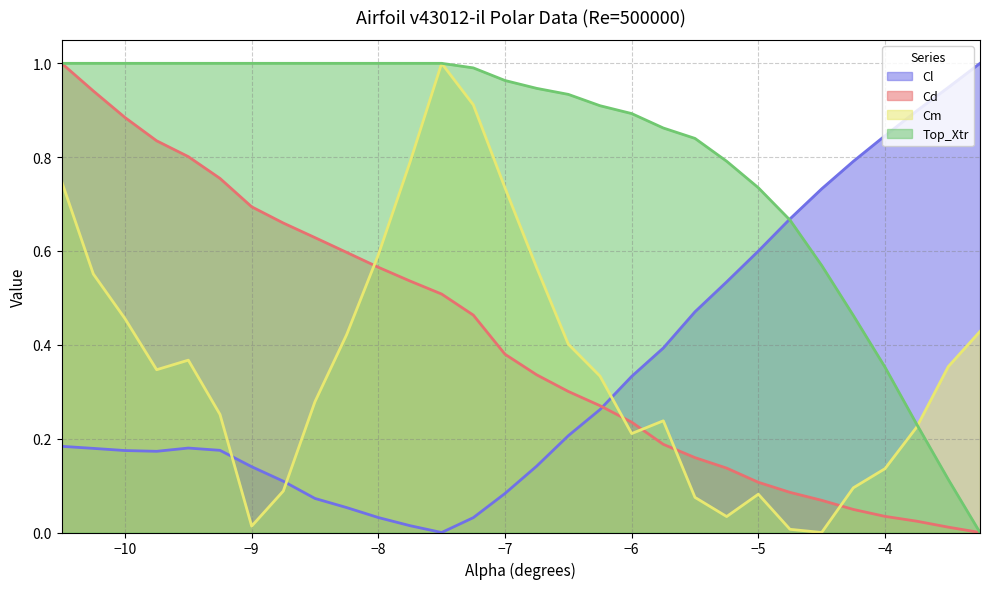

Does the chart have visible grid lines?

Yes